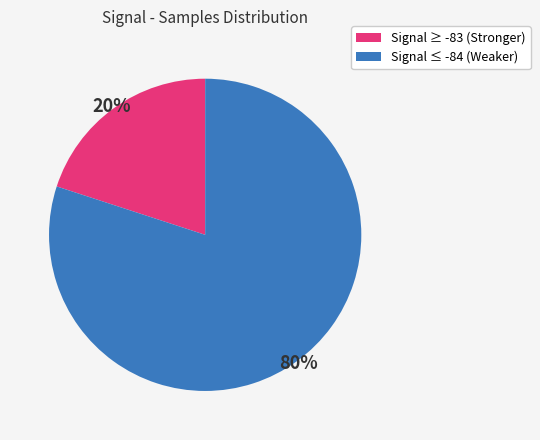

Is there a majority slice in this chart?

Yes